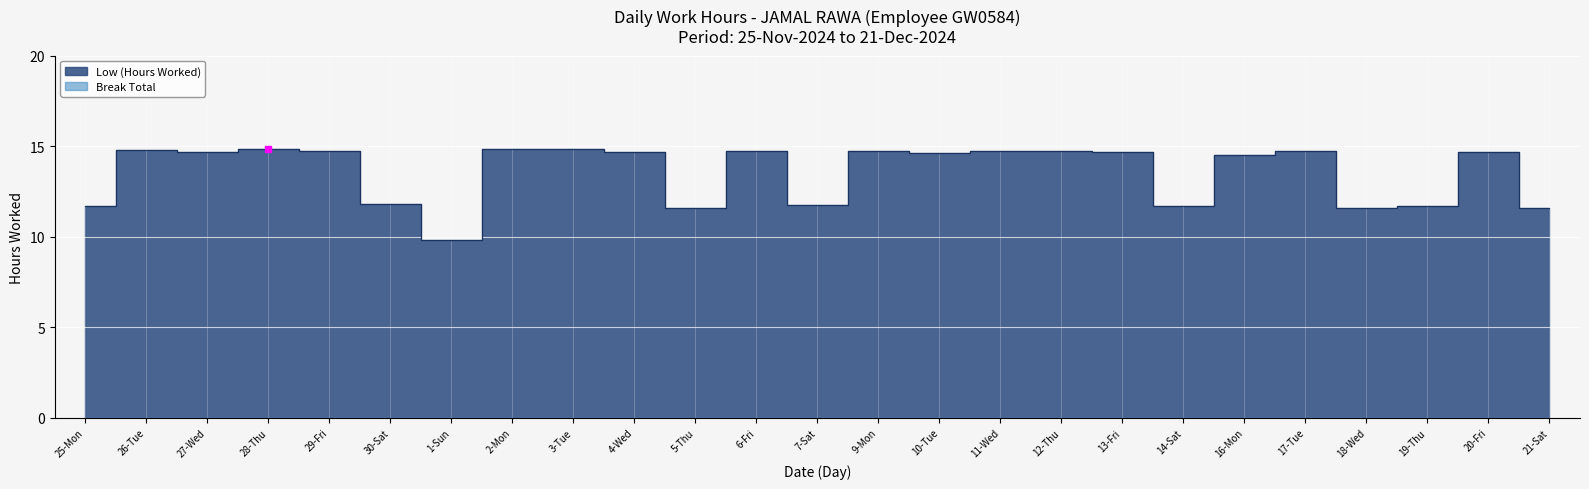

What position from the left is 21-Sat?

25